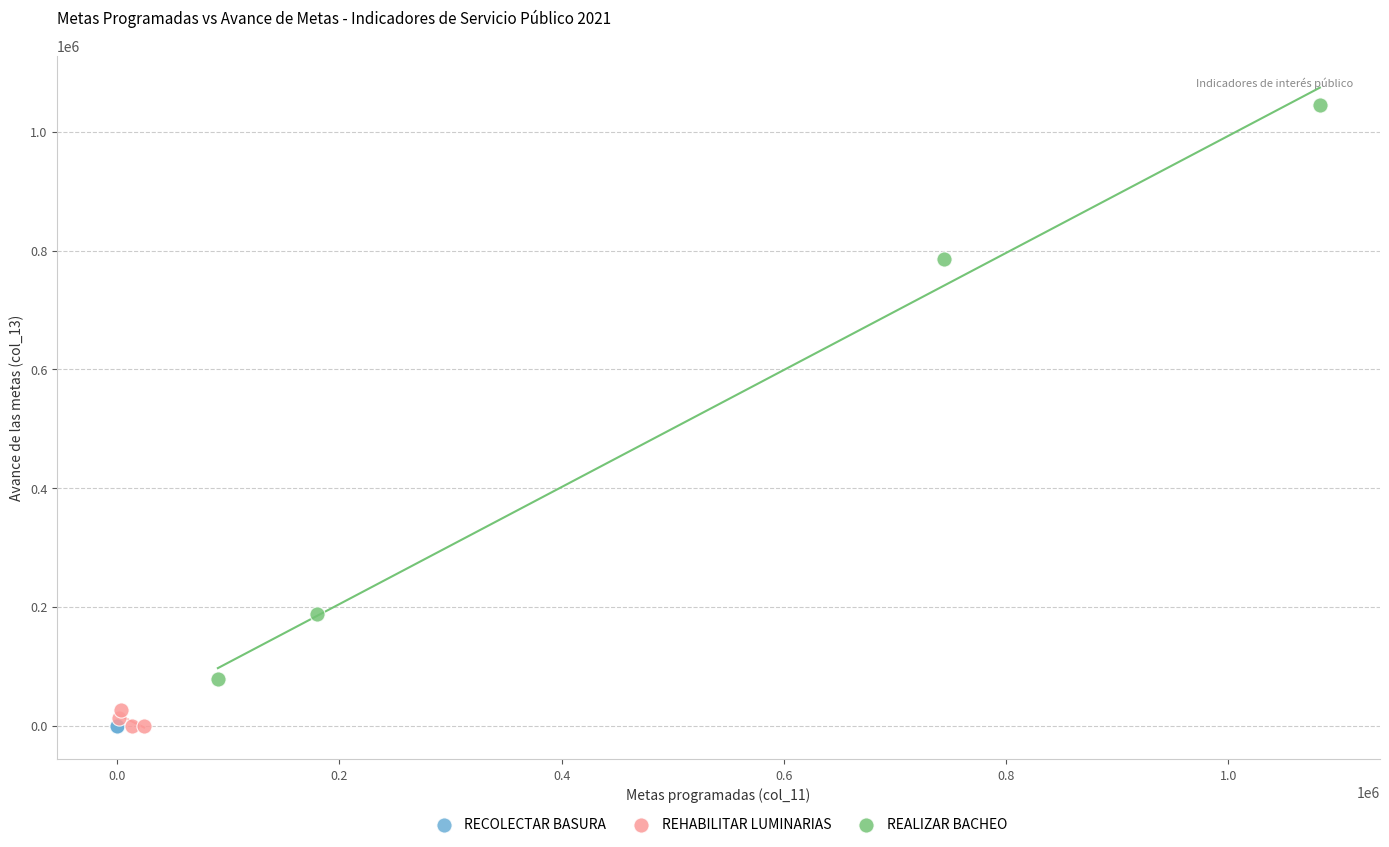

What are all the series names shown in the legend?

RECOLECTAR BASURA, REHABILITAR LUMINARIAS, REALIZAR BACHEO